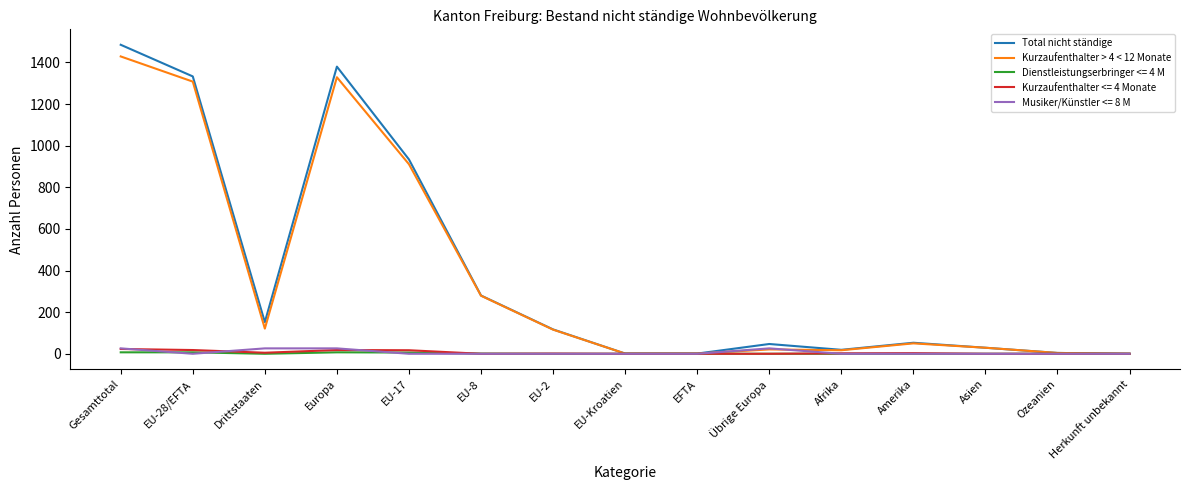

Where is Total nicht ständige nearest to the value 742?

EU-17